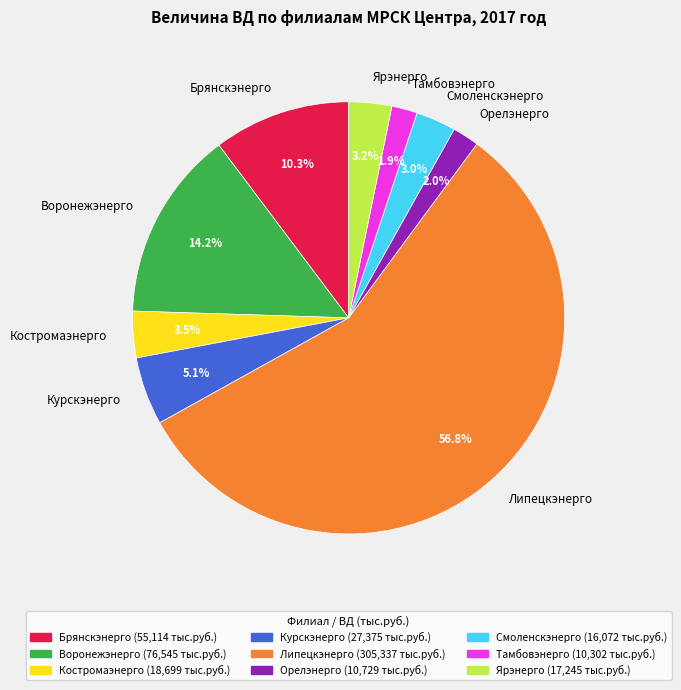

What is the largest slice in the pie chart?

Липецкэнерго